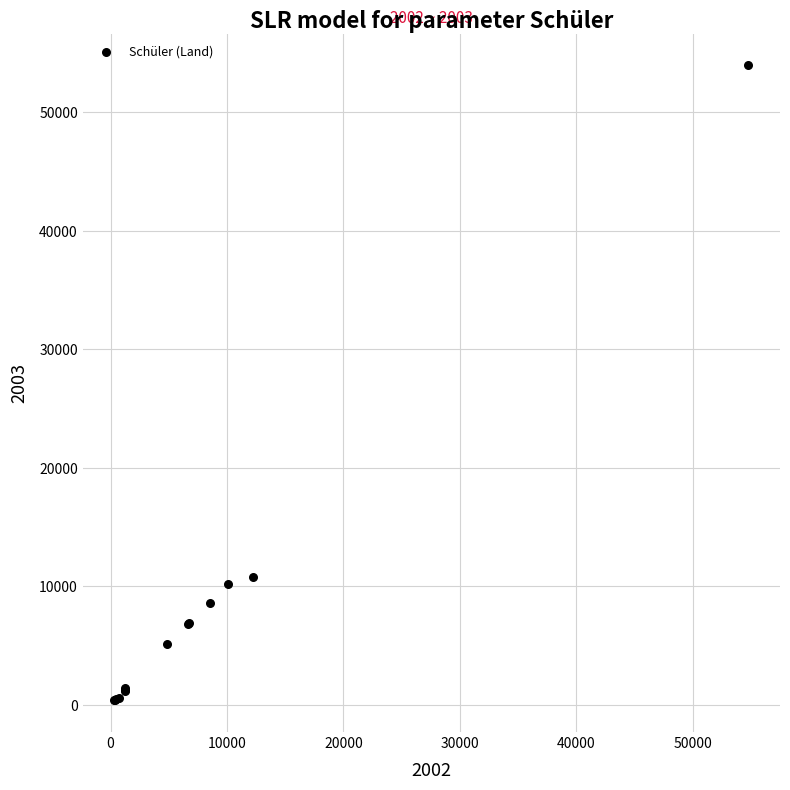

What Y value in the scatter plot is closest to 27169?

10771